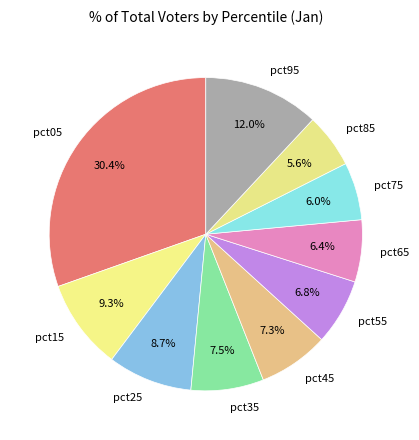

Is it true that pct05 is 45% of the pie?

False